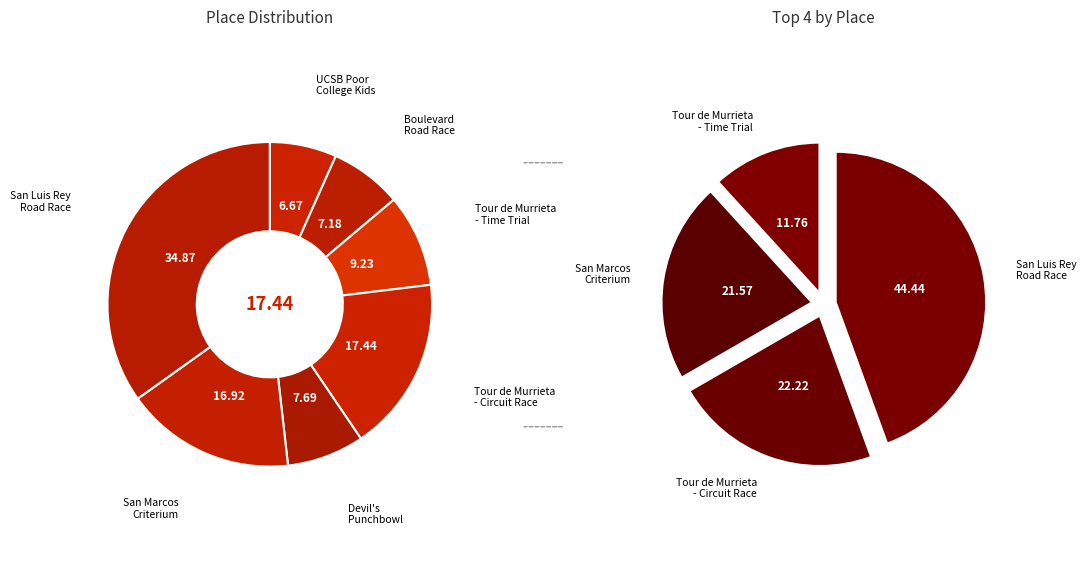

What is the smallest slice in the pie chart?

UCSB Poor College Kids Road Race